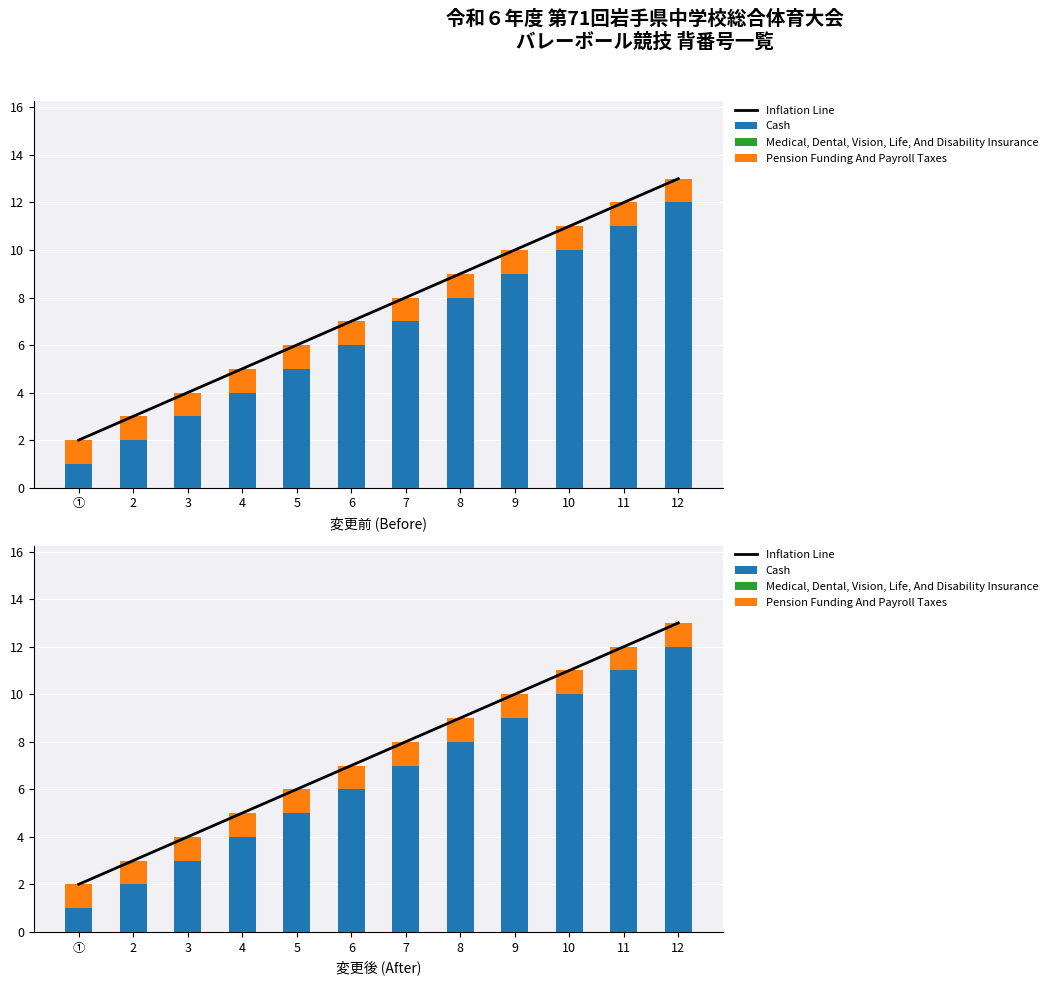

Where is Cash nearest to the value 6?

6